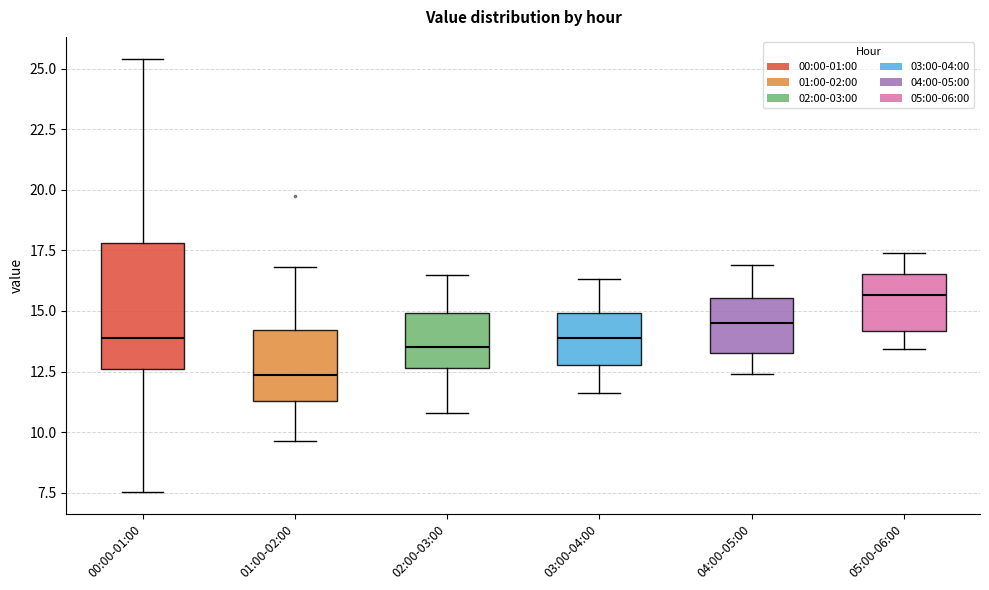

Where does the lower whisker of the box for 02:00-03:00 end on the y-axis? The values are not printed on the chart, so give them approximately, as read against the axis.

11.0